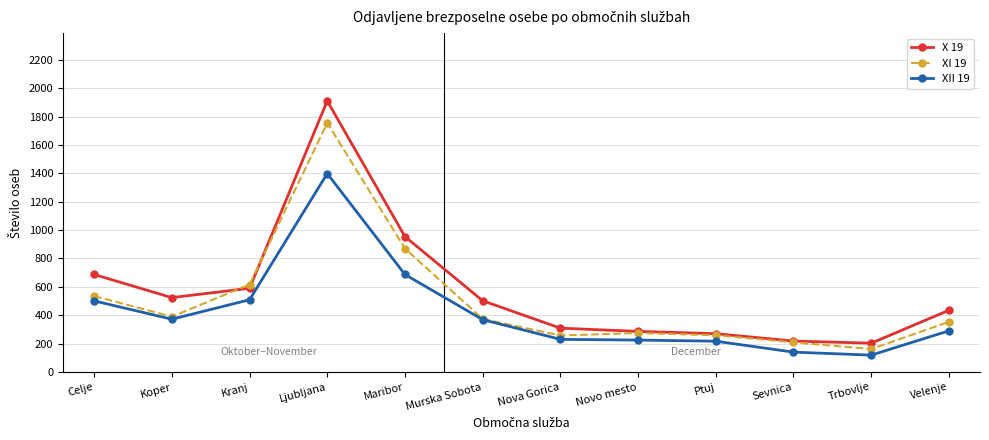

At which category does XII 19 reach its first local valley?

Koper